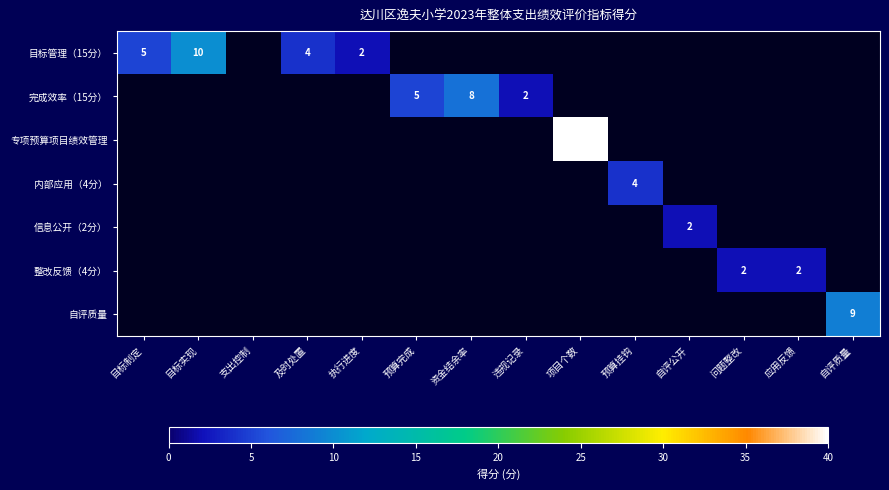

Which category has the lowest value across all series?

支出控制